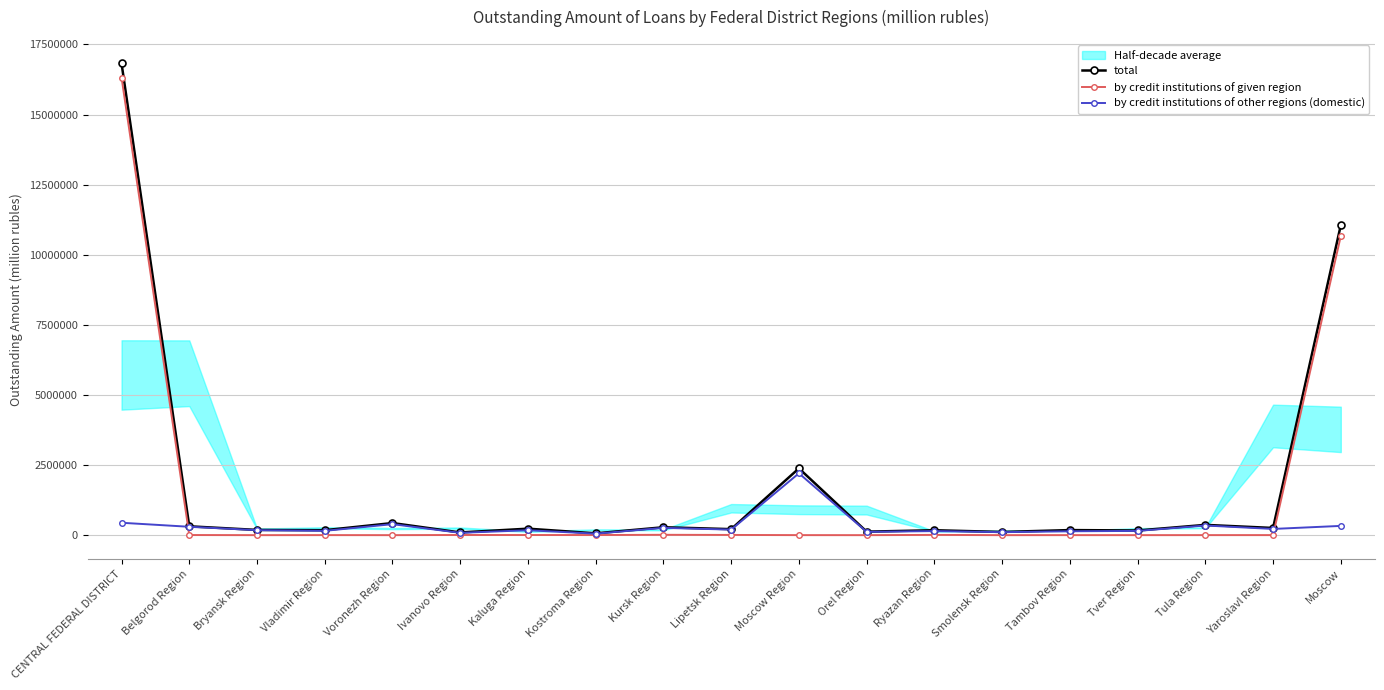

What value does the by credit institutions of other regions (domestic) series have at Vladimir Region, to the nearest 50?

153900